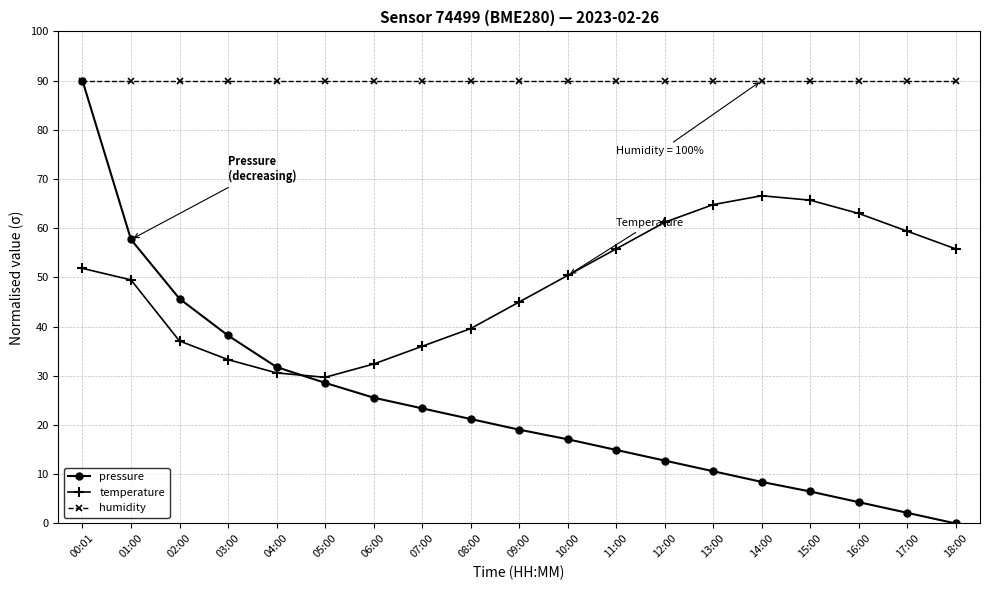

List the series in order of their overall mean, lowest first.

pressure, temperature, humidity